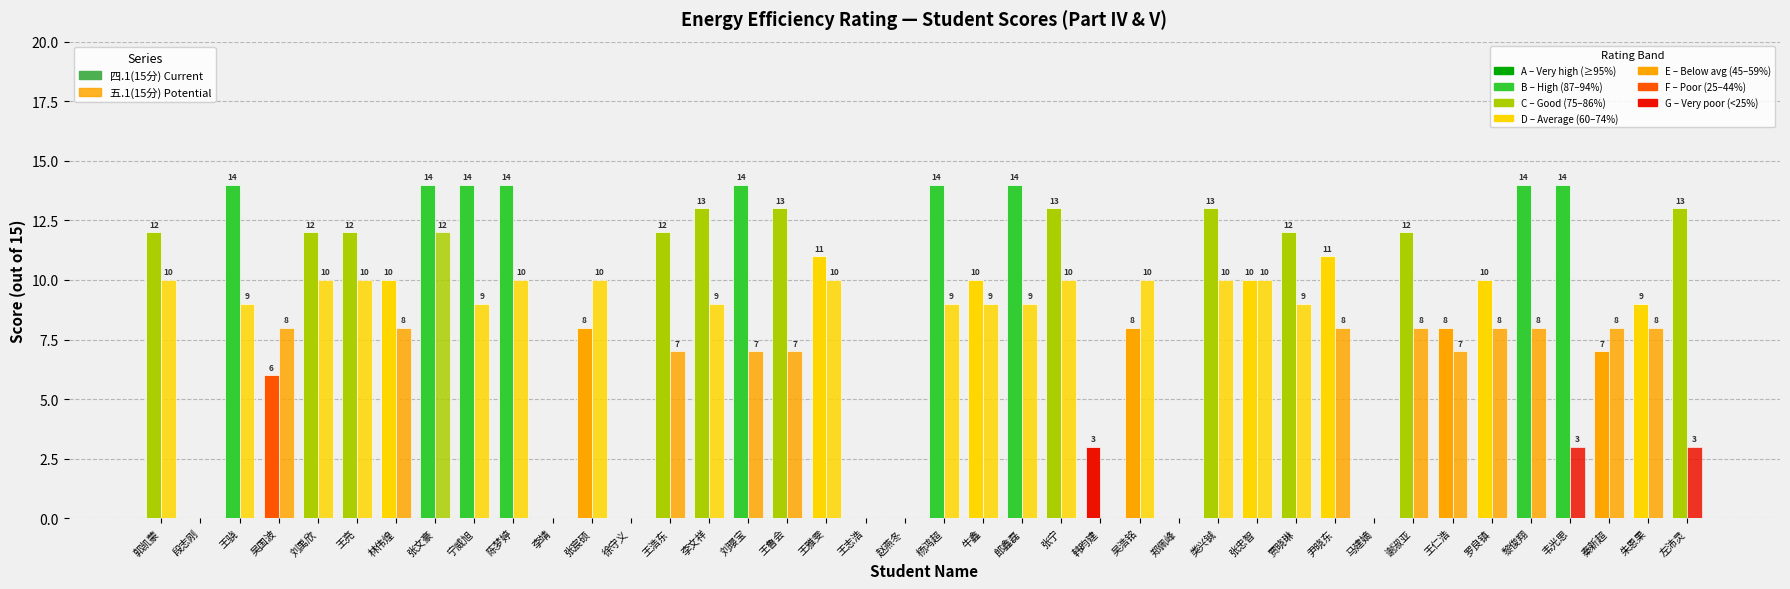

At which category does the chart reach its peak across all series?

王骁